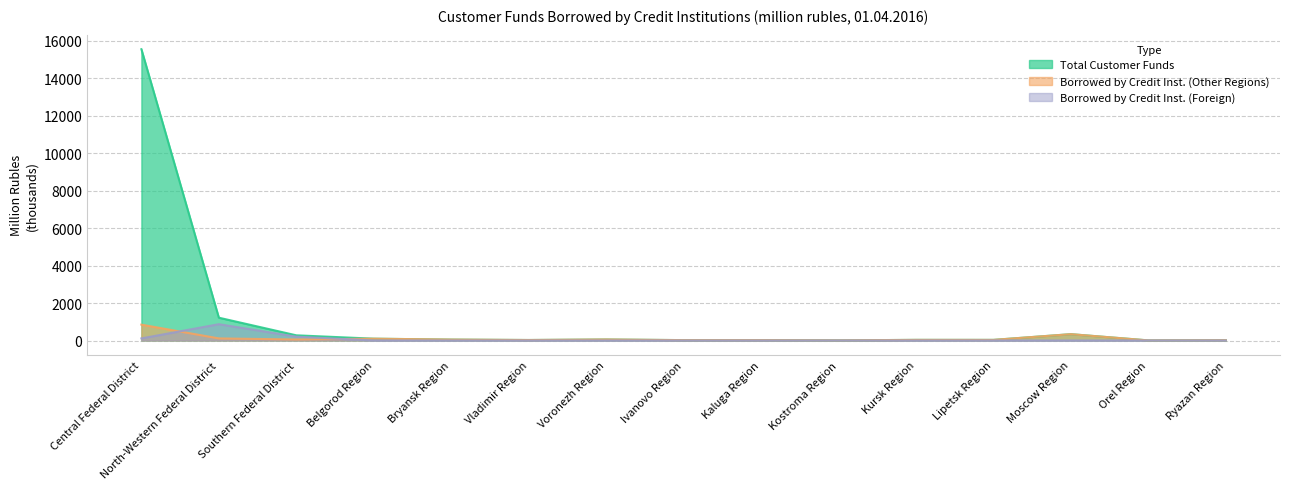

True or false: Total Customer Funds and Borrowed by Credit Inst. (Other Regions) intersect in this chart.

False